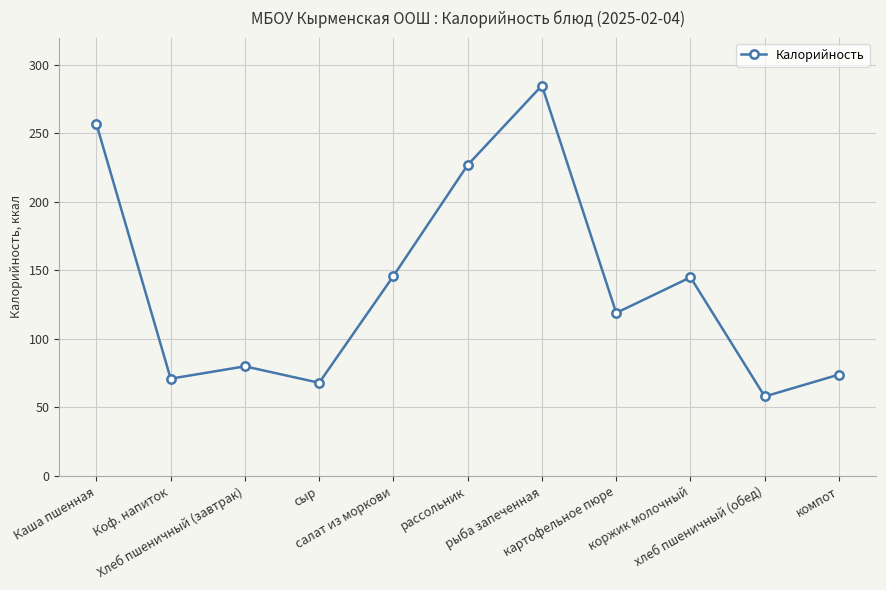

Which category has the lowest value across all series?

хлеб пшеничный (обед)